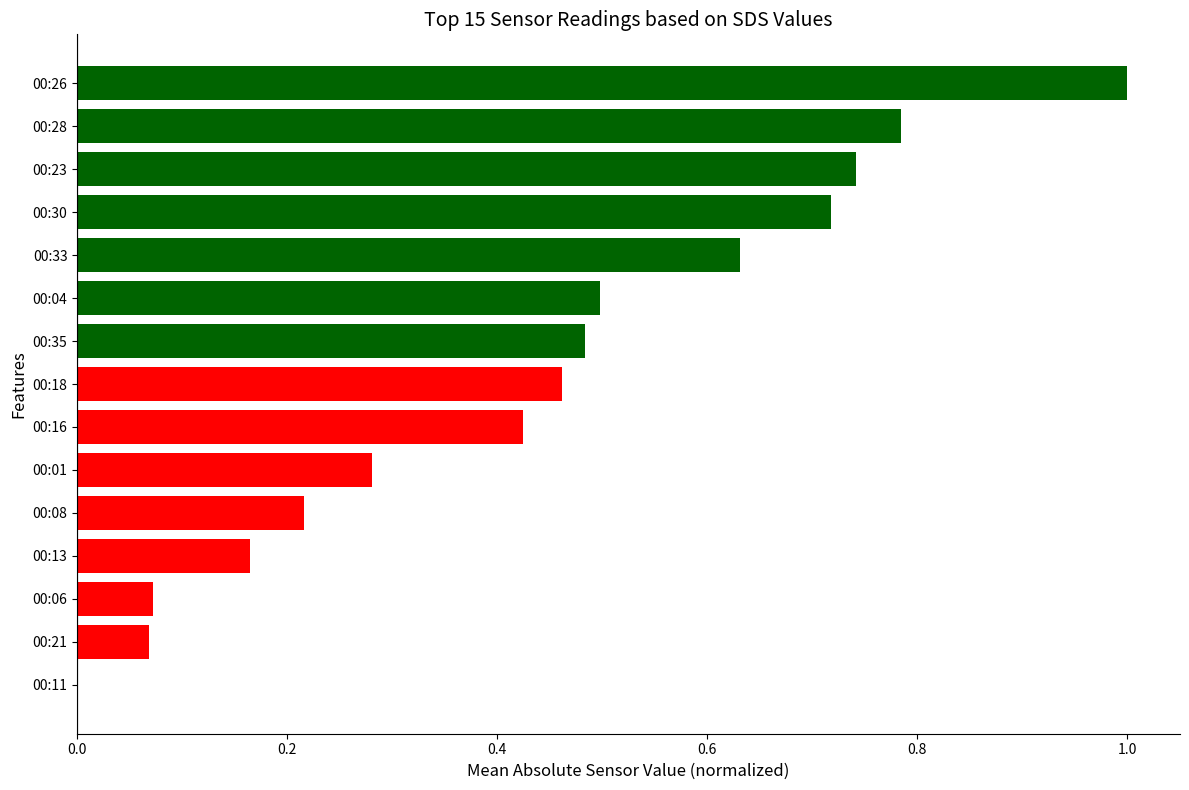

What is the change in value from 00:08 to 00:26?

+0.8